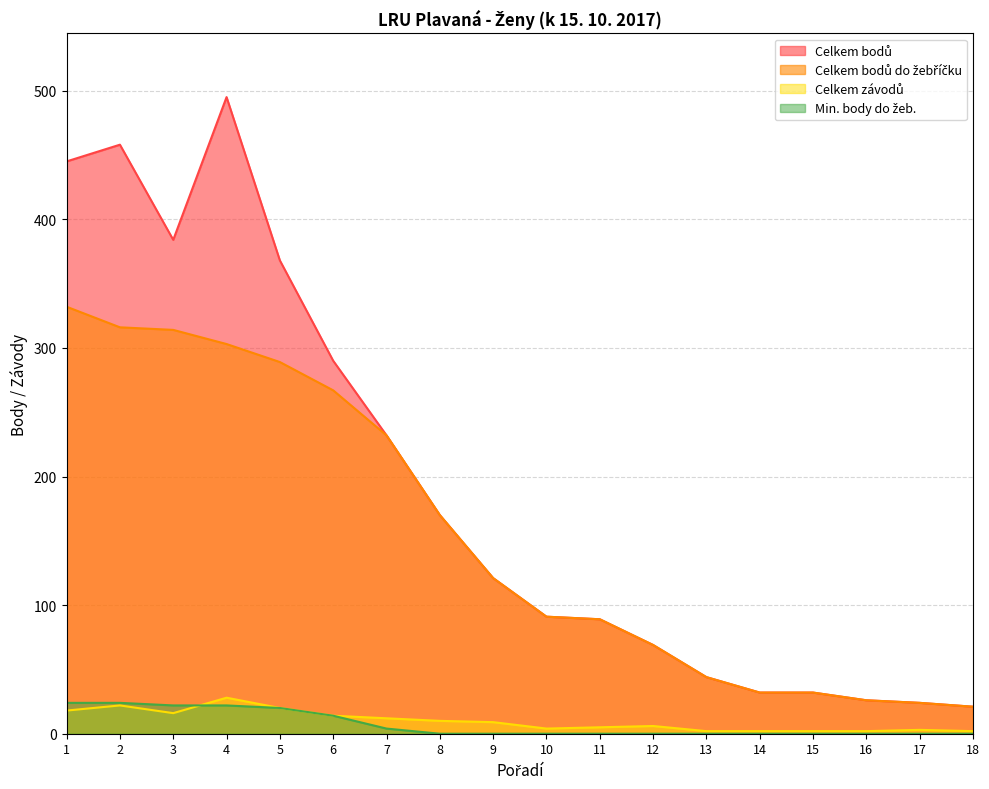

What is the minimum value for Celkem bodů?

21